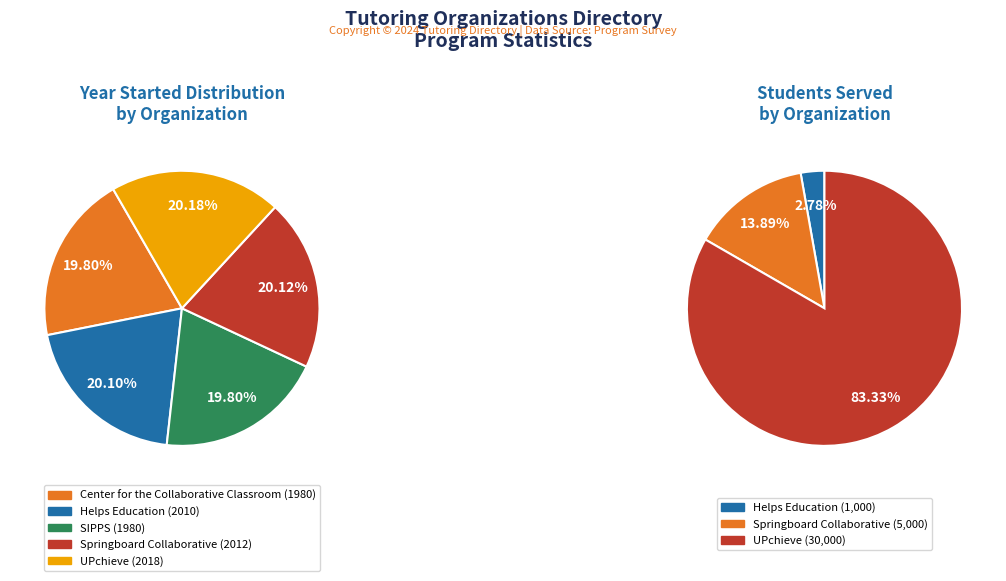

Is it true that Helps Education is 32% of the pie?

False